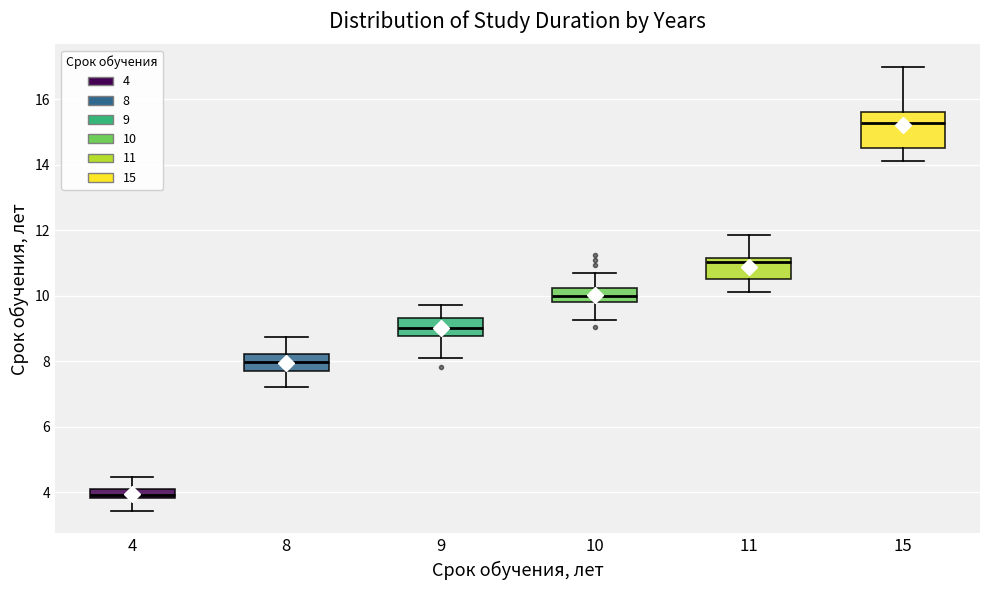

Which box's median line is the lowest?

4